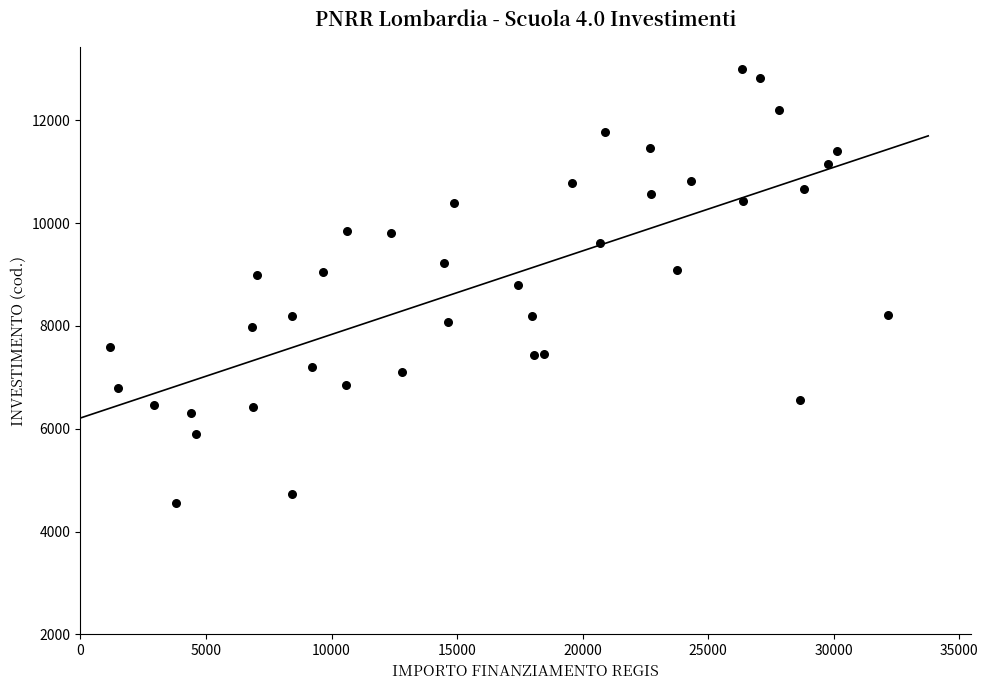

What is the range of Y values (max minus min)?

8453.6